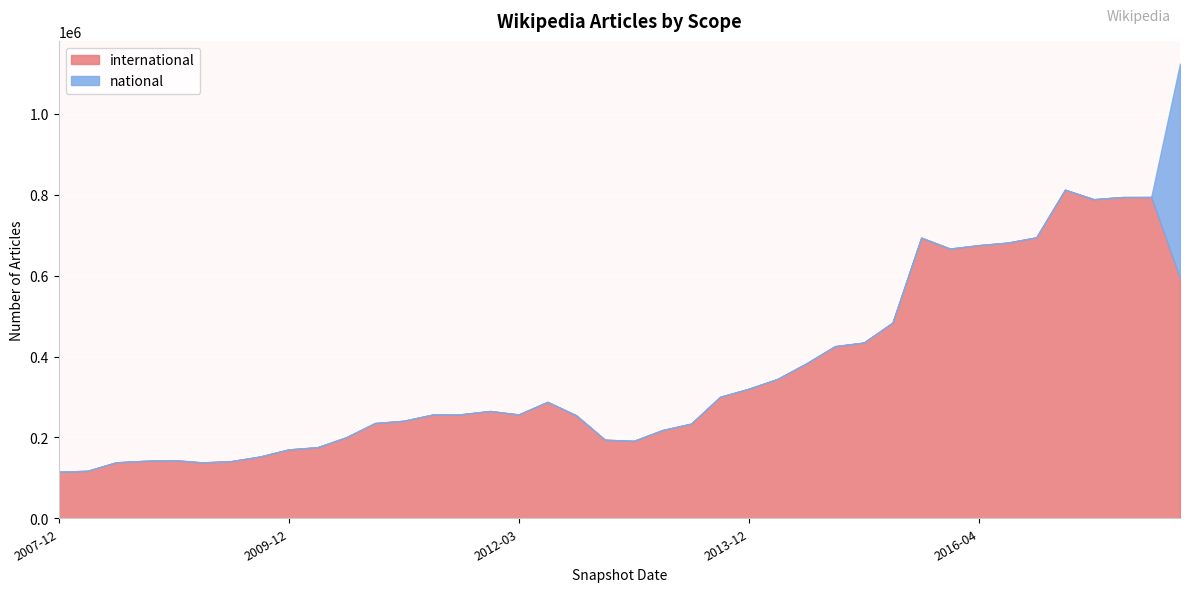

What is the label of the 13th point from the right?

2015-01-19